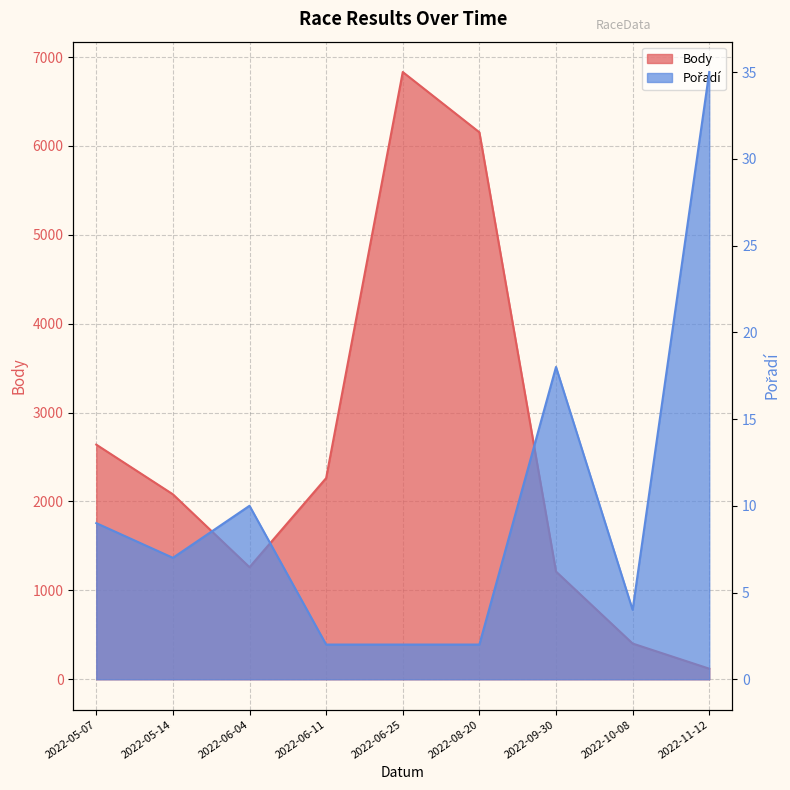

What is the sum of the Pořadí values at 2022-06-11 and 2022-10-08?

6